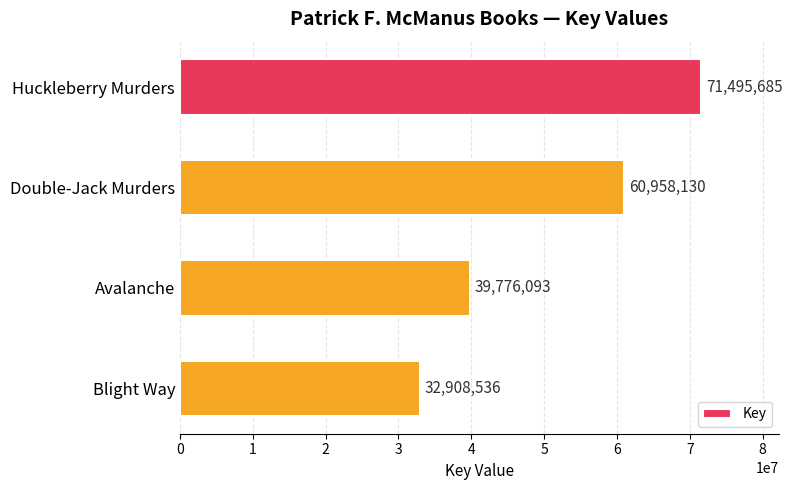

True or false: the data shows 64213255 at Avalanche.

False